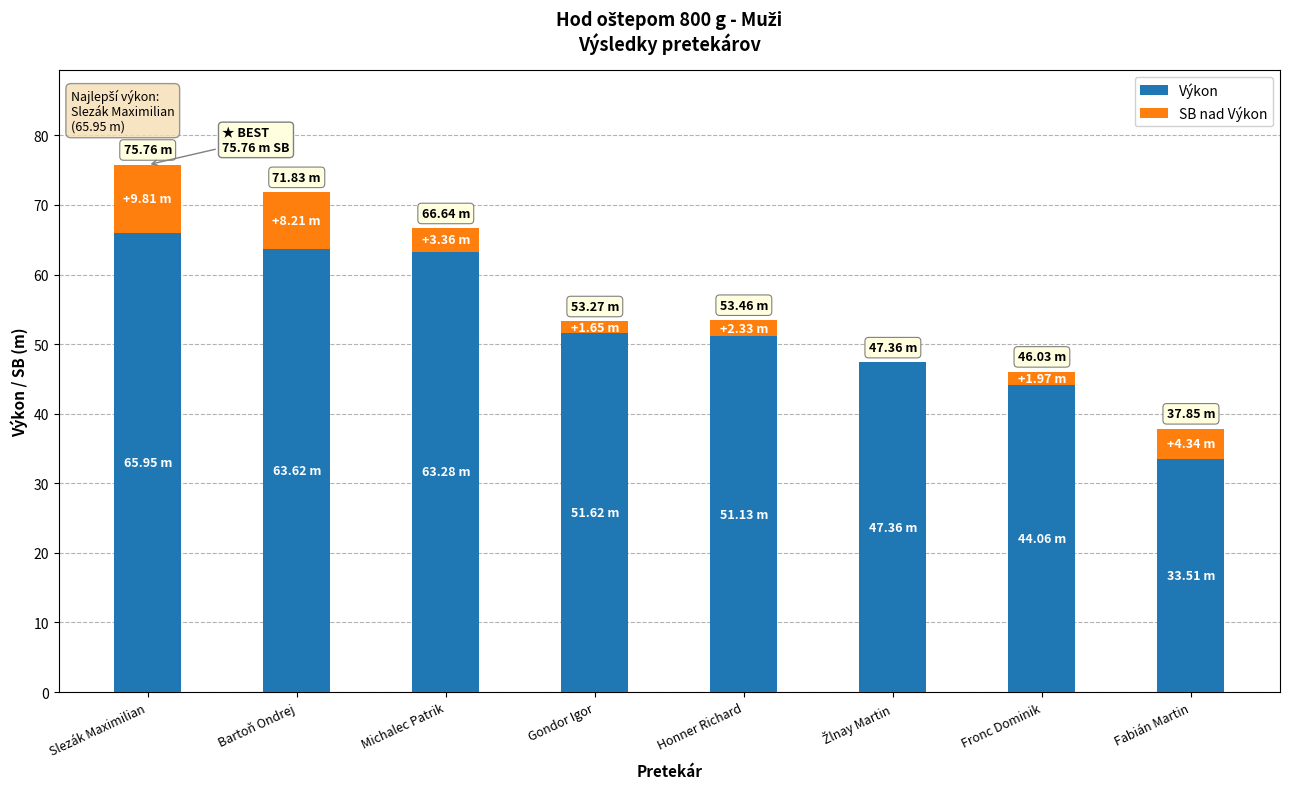

How many series are shown in this chart?

2